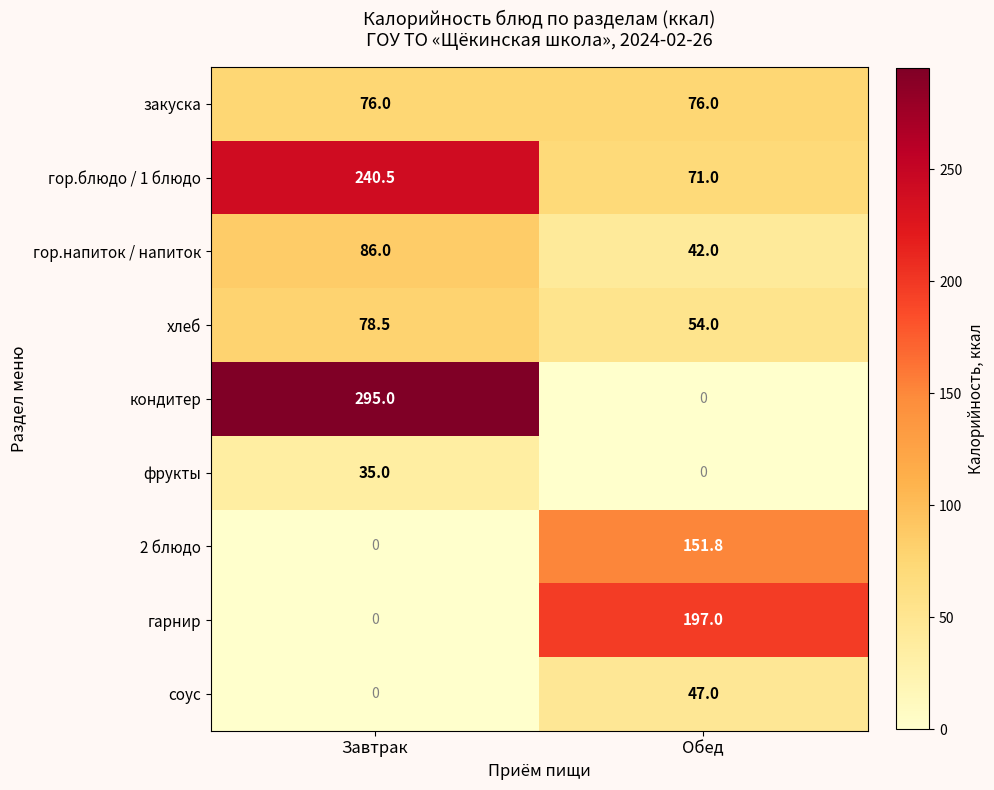

How many data points does each series have?

2